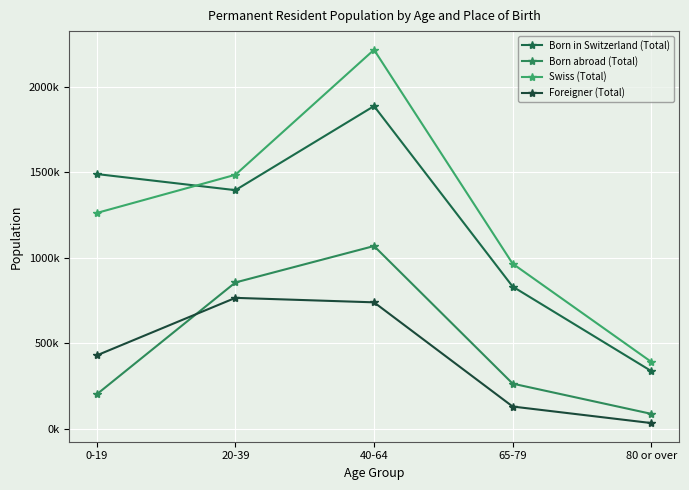

Reading left to right, list all the values displayed in this chart.

Born in Switzerland (Total): 0-19=1488945	20-39=1394855	40-64=1885896	65-79=831617	80 or over=338205
Born abroad (Total): 0-19=202521	20-39=855700	40-64=1068574	65-79=264890	80 or over=88347
Swiss (Total): 0-19=1261602	20-39=1484711	40-64=2214773	65-79=965399	80 or over=391919
Foreigner (Total): 0-19=429864	20-39=765844	40-64=739697	65-79=131108	80 or over=34633